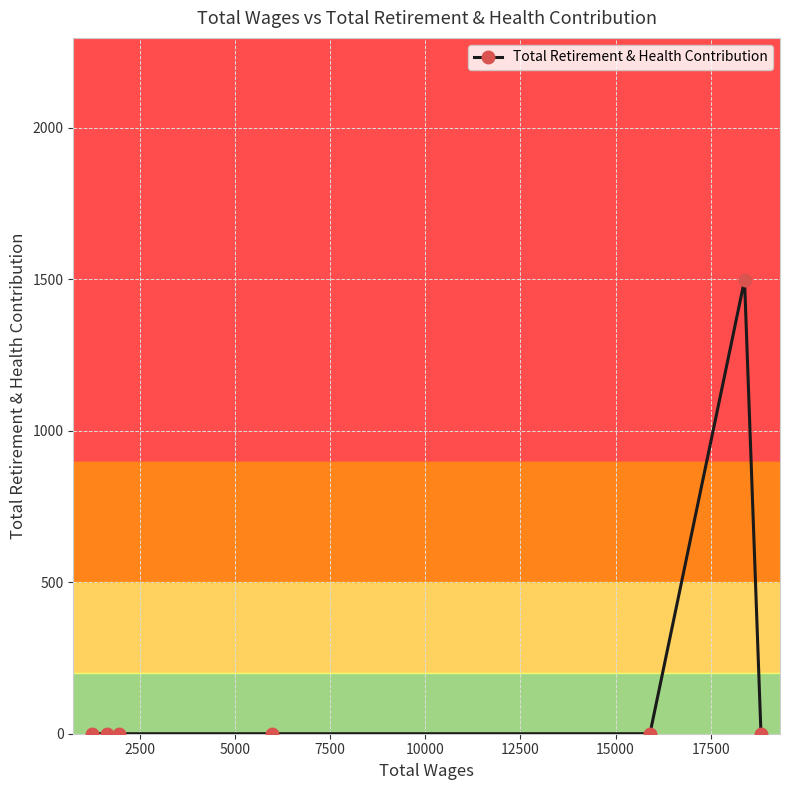

What is the greatest value displayed?

1497